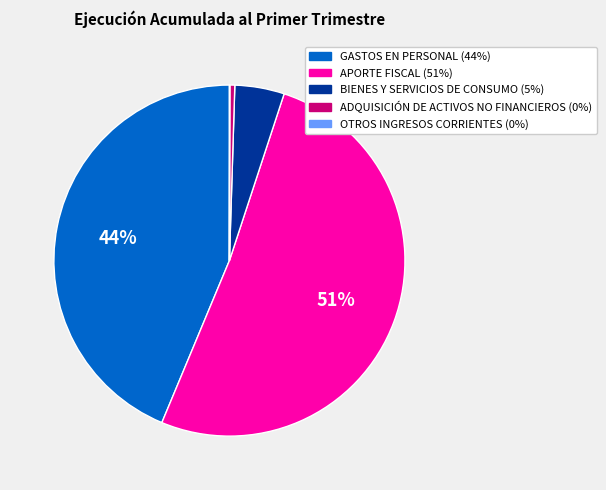

Which category has the biggest portion of the pie?

APORTE FISCAL